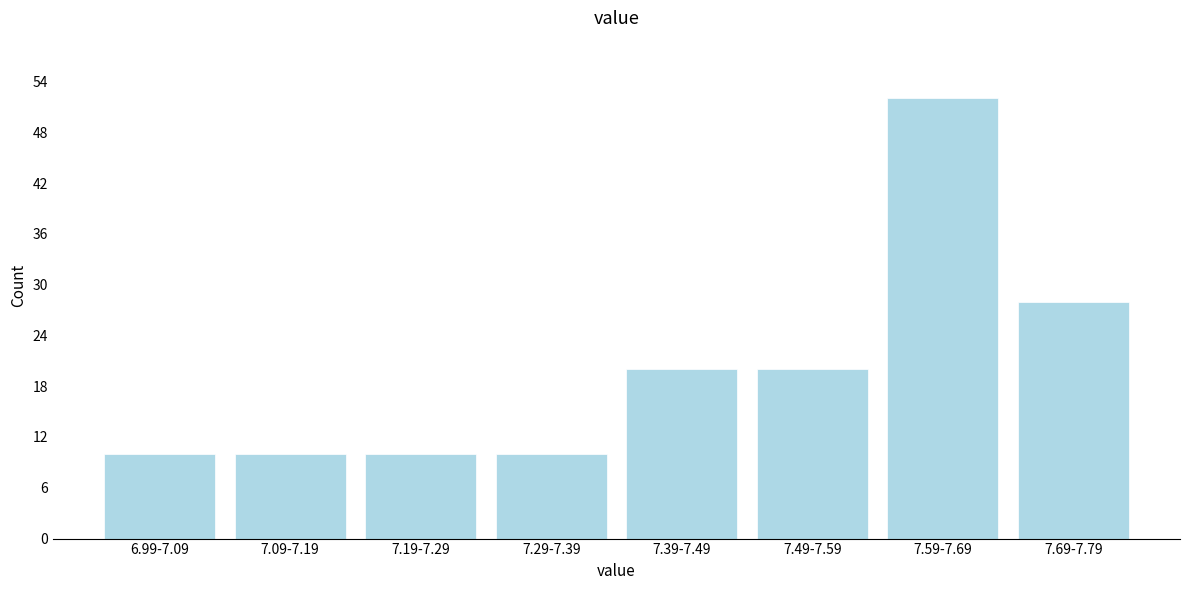

Reading left to right, extract all data points from this chart.

6.99-7.09=10	7.09-7.19=10	7.19-7.29=10	7.29-7.39=10	7.39-7.49=20	7.49-7.59=20	7.59-7.69=52	7.69-7.79=28